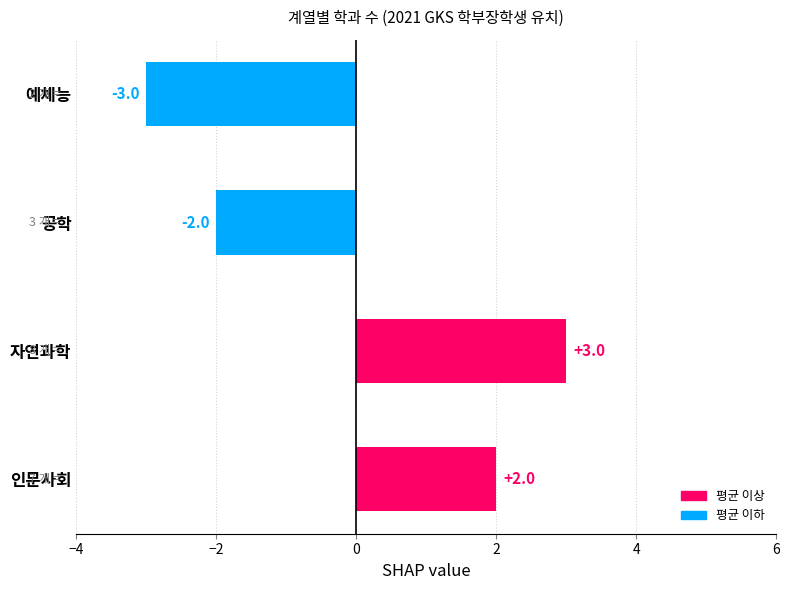

Rank the categories by value from highest to lowest.

자연과학, 인문사회, 공학, 예체능